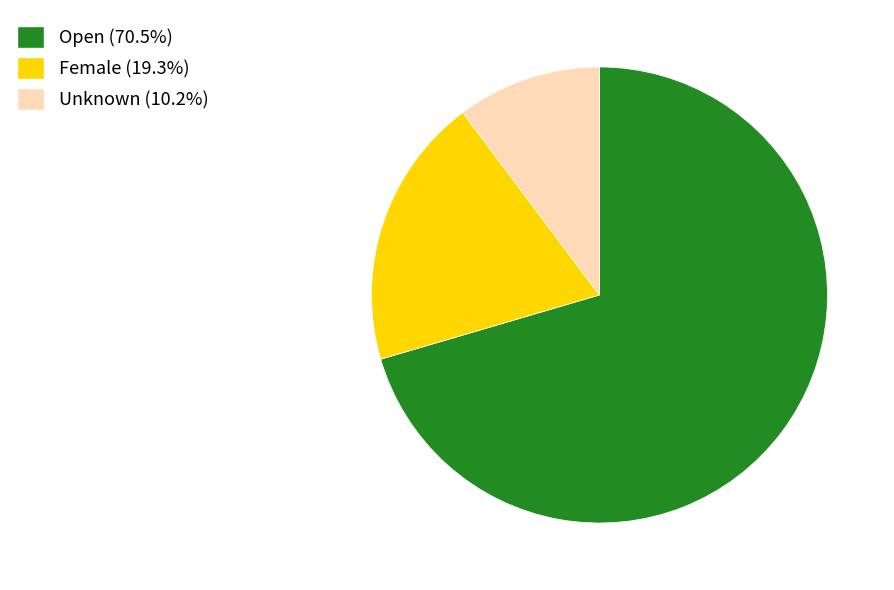

The Unknown slice represents 10% of the pie. True or false?

True